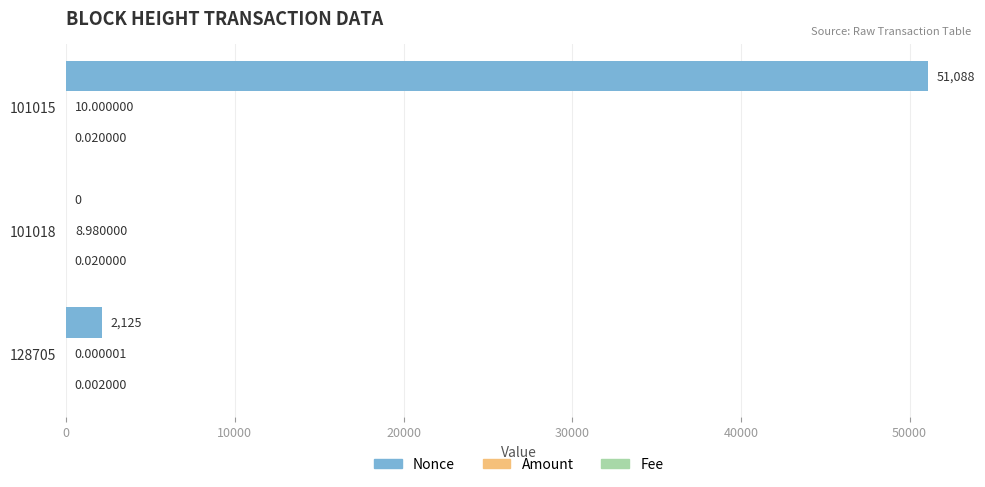

Between 101018 and 101015, which series saw the biggest shift?

Nonce